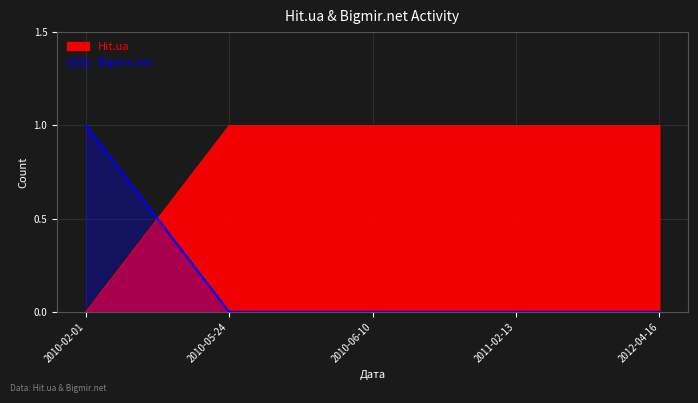

What is the spread (max minus min) of values at 2010-05-24?

1